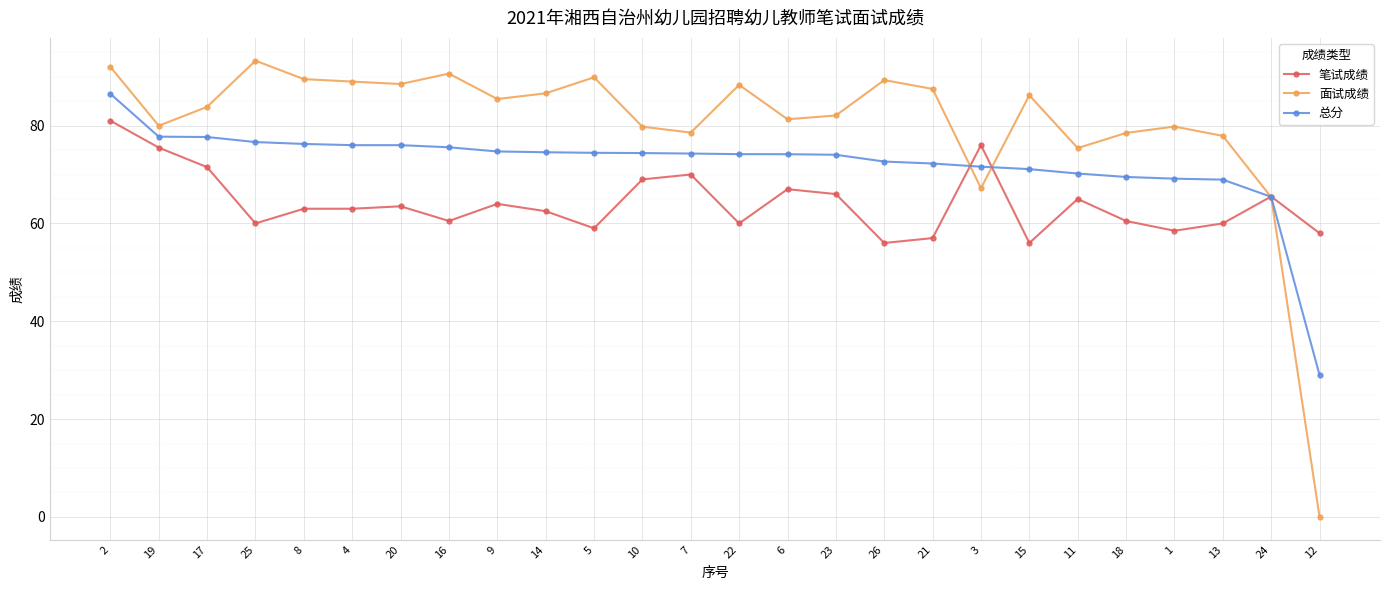

What is the highest value of the 总分 series?

86.5